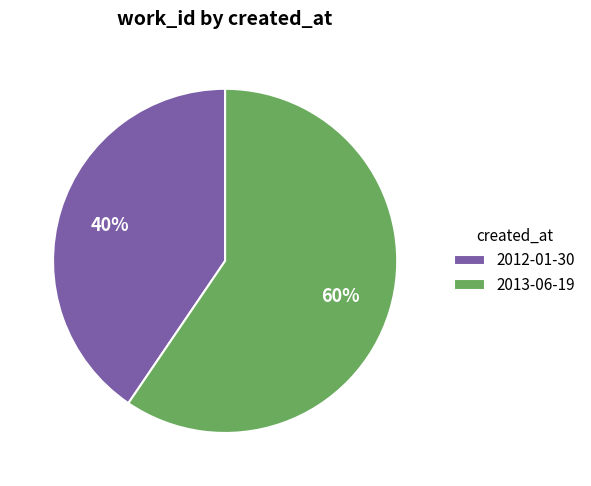

To the nearest percent, what portion does 2013-06-19 represent?

60%